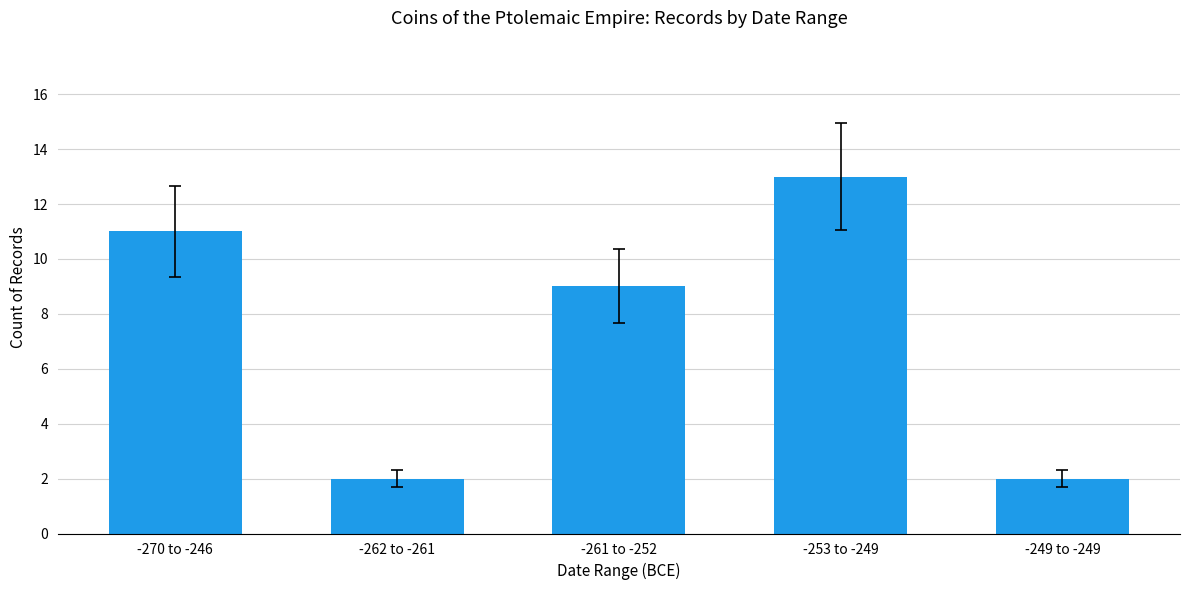

At which label does the data first exceed 9?

-270 to -246